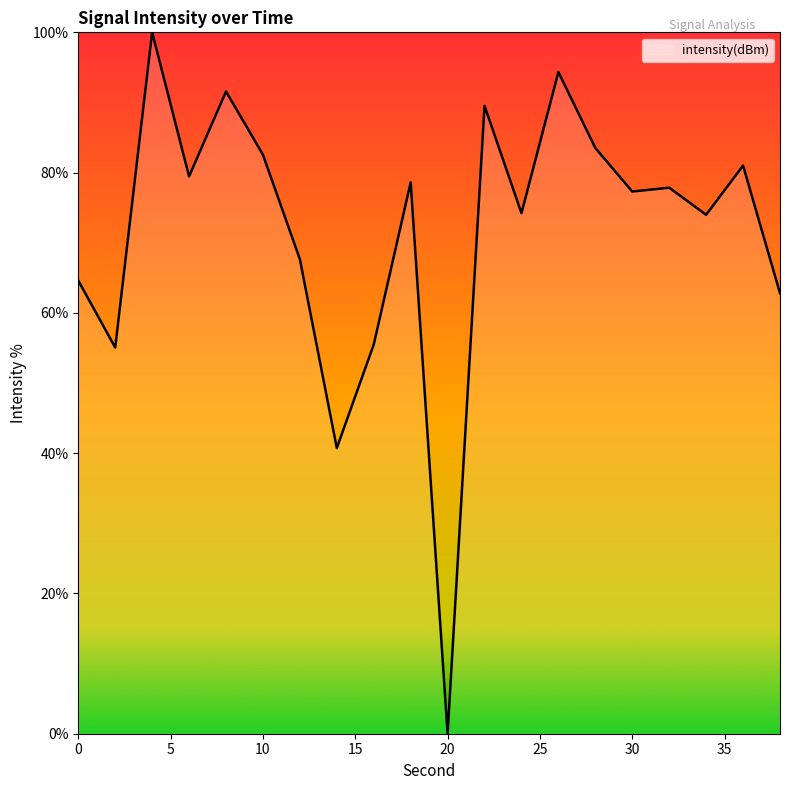

What is the greatest value displayed?

100.0